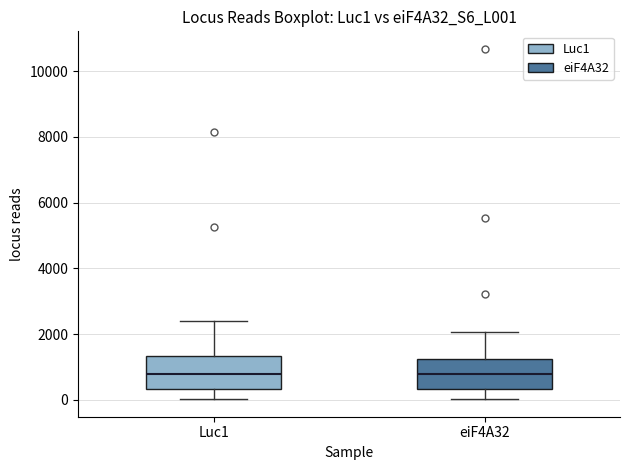

Reading left to right, read every box against the y-axis: the position of its median line, the range the box covers, and the ends of its whiskers. The values are not printed on the chart, so give them approximately, as read against the axis.

Luc1: median 800, box 400 to 1400, whiskers 0 to 2400
eiF4A32: median 800, box 400 to 1200, whiskers 0 to 2000